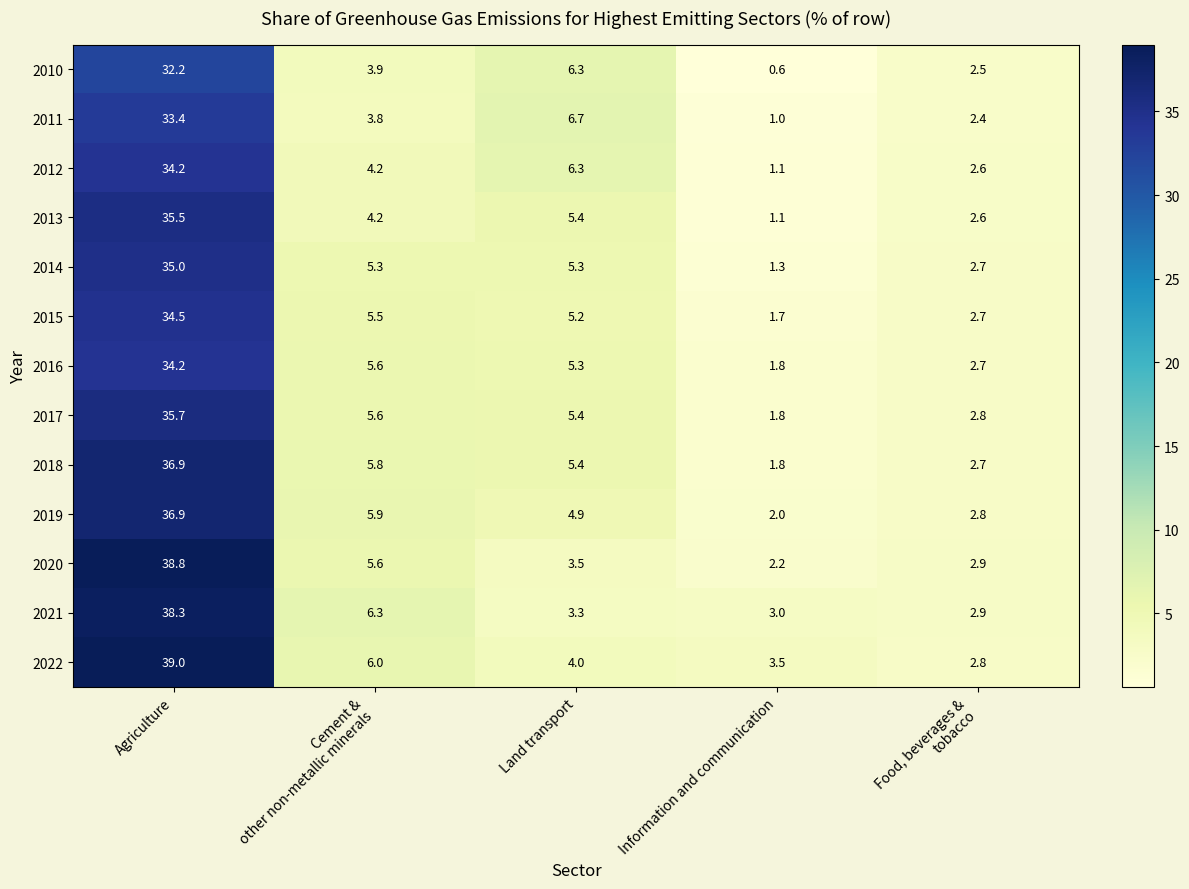

The value of 2018 at Information and communication is 3.1. True or false?

False